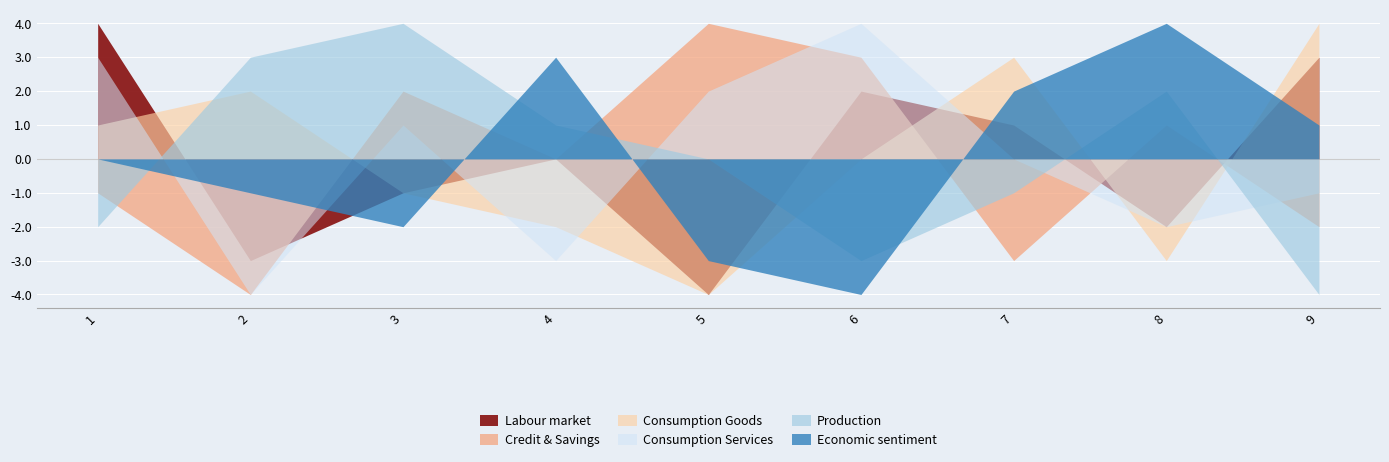

How many data points in Economic sentiment are less than 0?

4